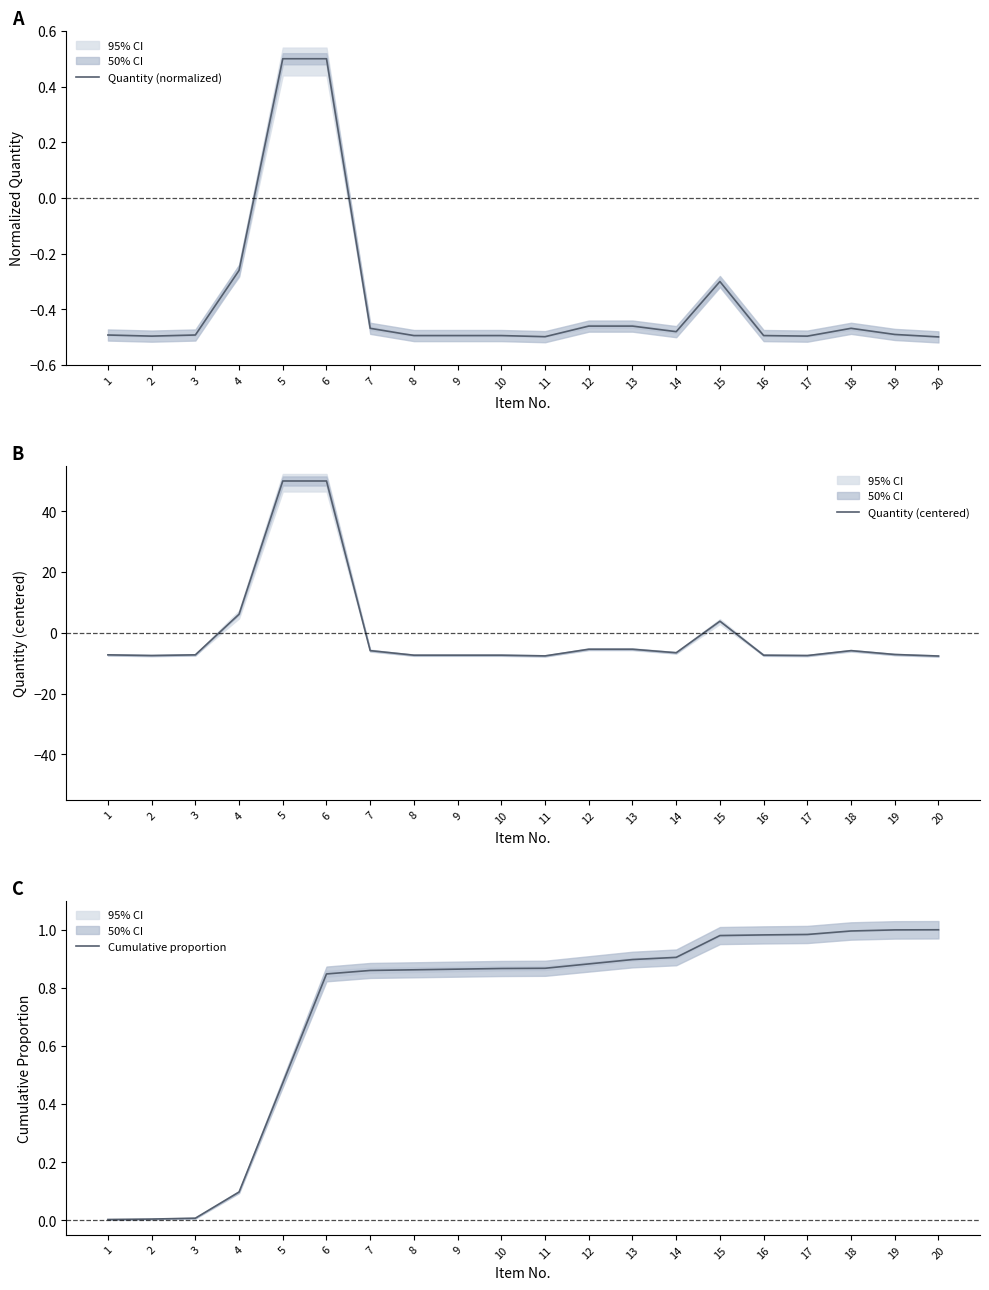

Reading left to right, what are all the values shown in this chart?

Quantity (normalized): -0.5	-0.5	-0.5	-0.3	0.5	0.5	-0.5	-0.5	-0.5	-0.5	-0.5	-0.5	-0.5	-0.5	-0.3	-0.5	-0.5	-0.5	-0.5	-0.5
Quantity (centered): -7.2	-7.5	-7.2	6.2	50.0	50.0	-5.8	-7.3	-7.3	-7.3	-7.6	-5.4	-5.4	-6.5	3.9	-7.3	-7.5	-5.8	-7.1	-7.6
Cumulative proportion: 0.0	0.0	0.0	0.1	0.5	0.8	0.9	0.9	0.9	0.9	0.9	0.9	0.9	0.9	1.0	1.0	1.0	1.0	1.0	1.0